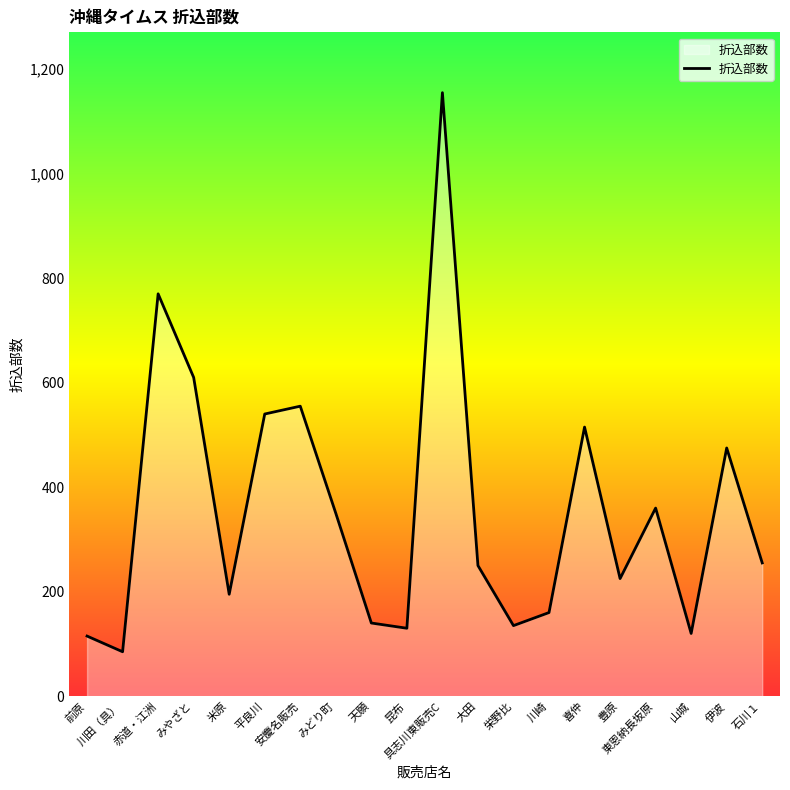

The chart shows a value of 598 at 東恩納長坂原. True or false?

False